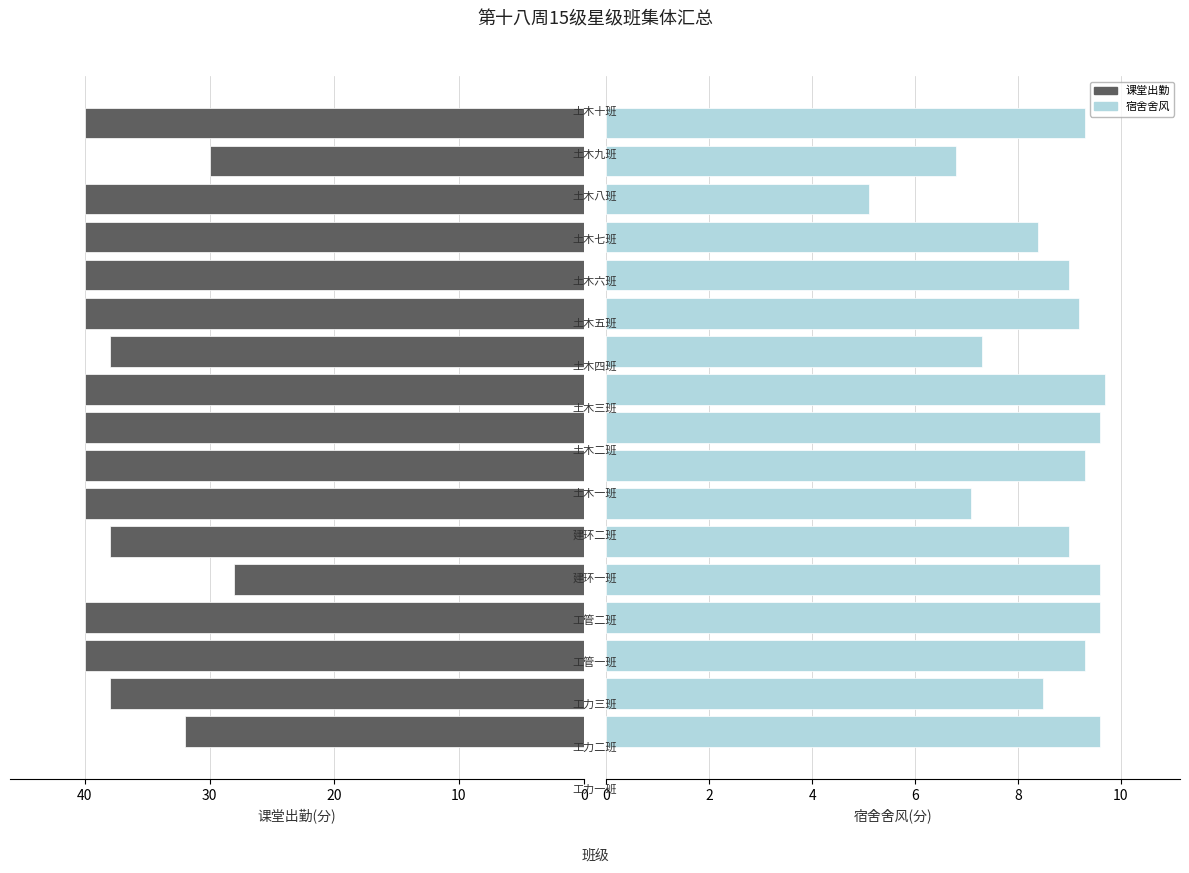

What is the difference between the second highest and minimum values in the 宿舍舍风 series?

4.5